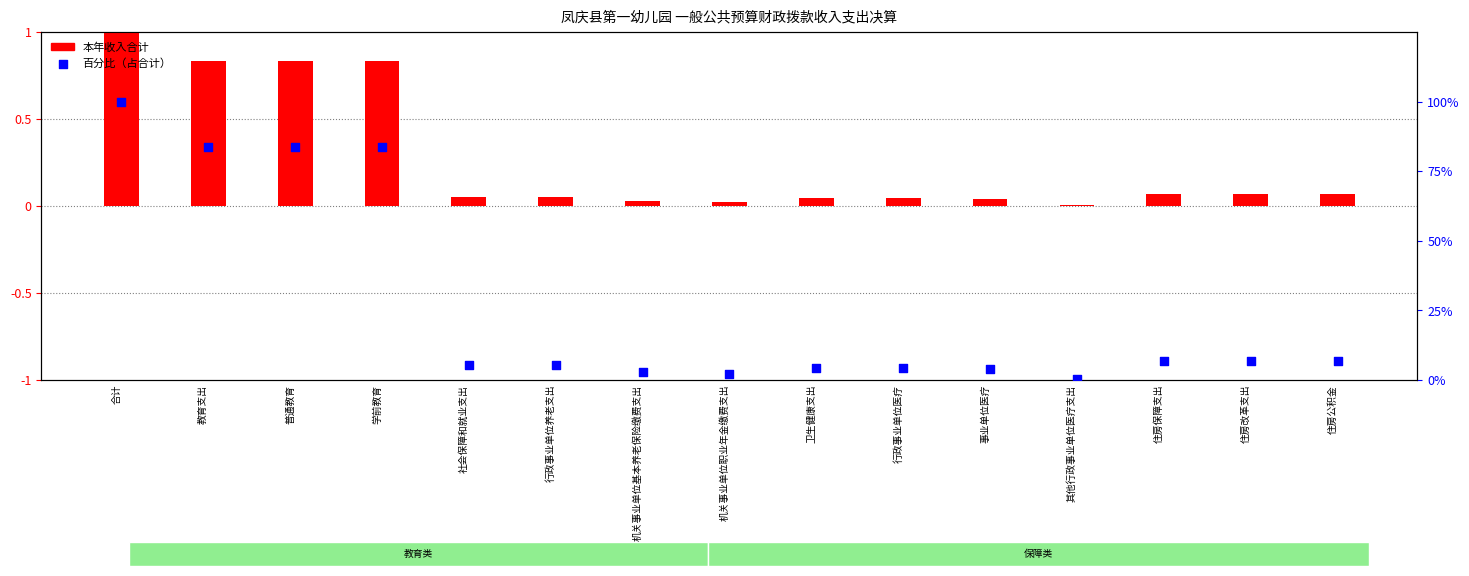

What are all the series names shown in the legend?

本年收入合计, 百分比（占合计）